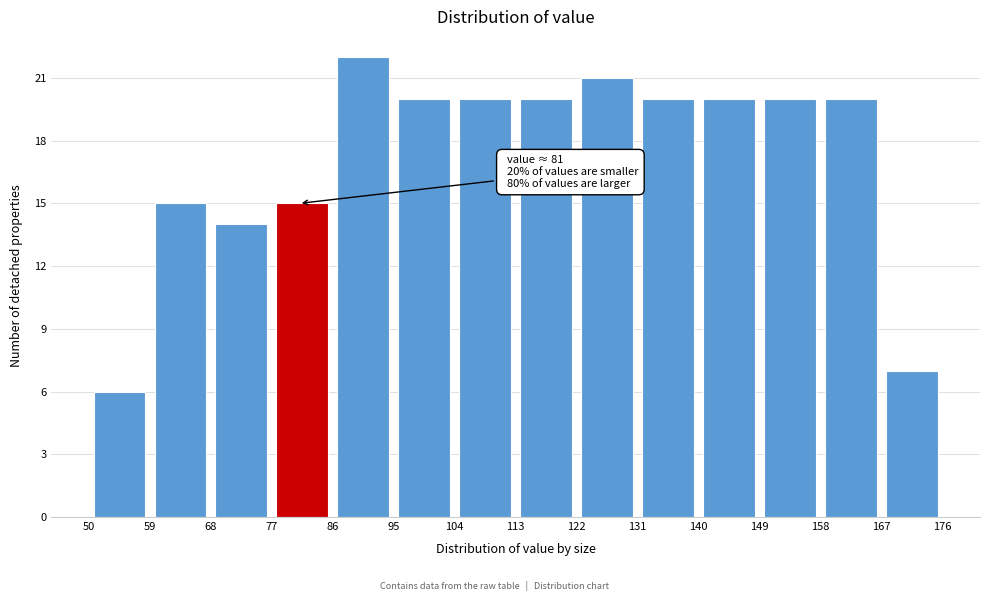

Which range on the x-axis has the tallest bar?

86 to 95